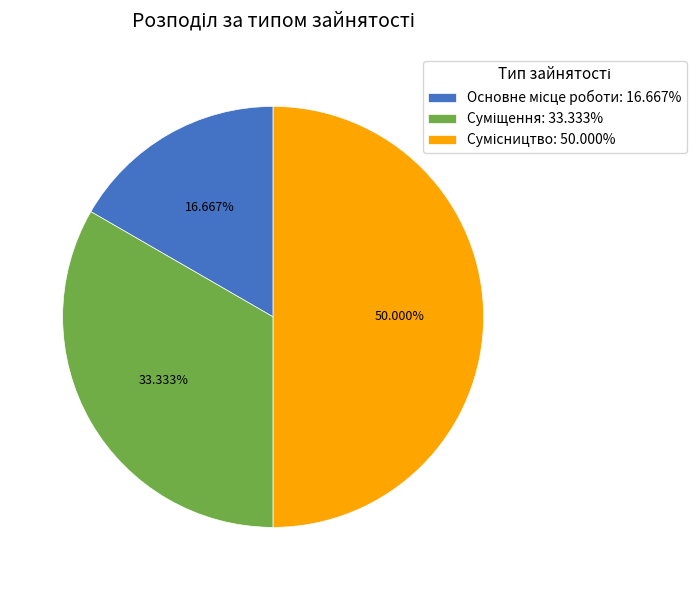

What is the smallest slice in the pie chart?

Основне місце роботи